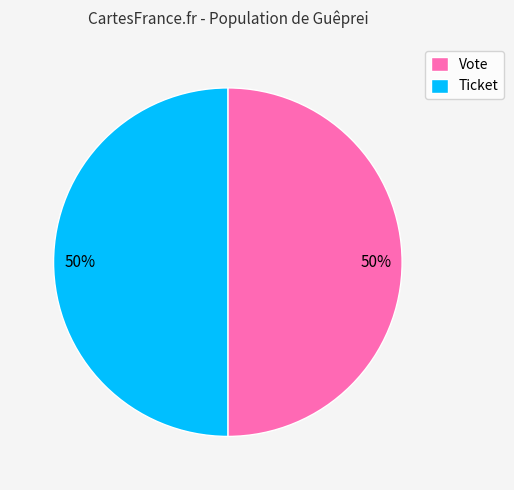

True or false: Vote accounts for 50% of the total.

True